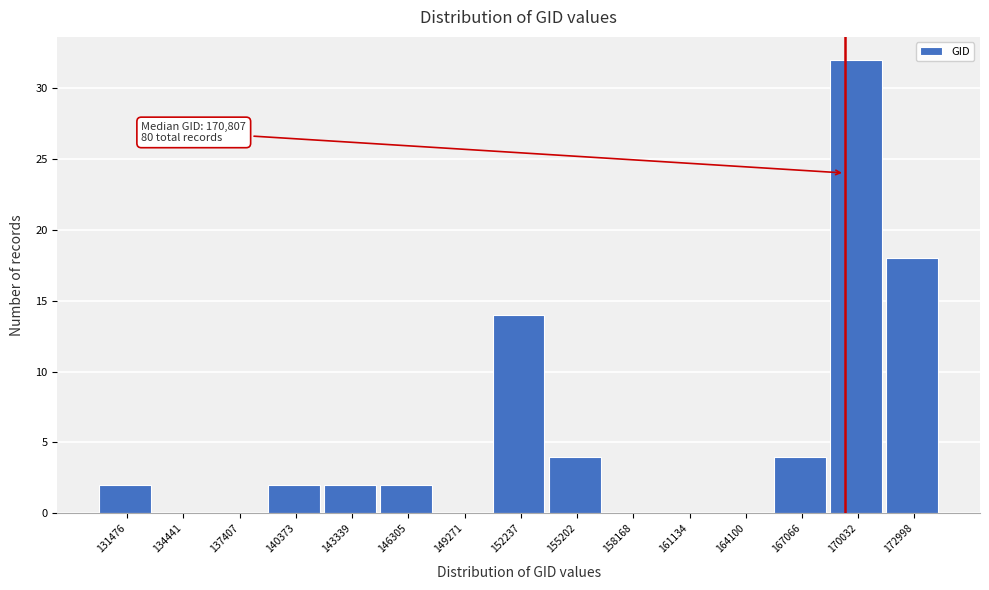

Reading left to right, what are all the values shown in this chart?

131476=2	134441=0	137407=0	140373=2	143339=2	146305=2	149271=0	152237=14	155202=4	158168=0	161134=0	164100=0	167066=4	170032=32	172998=18